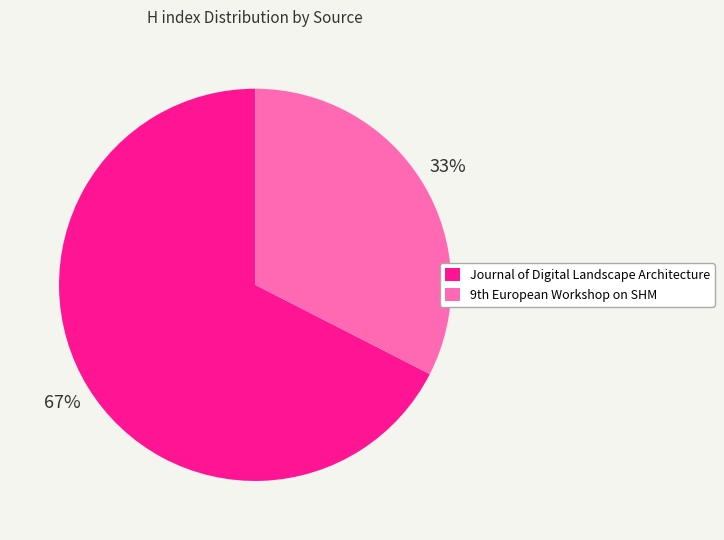

To the nearest percent, what is the average slice percentage?

50%